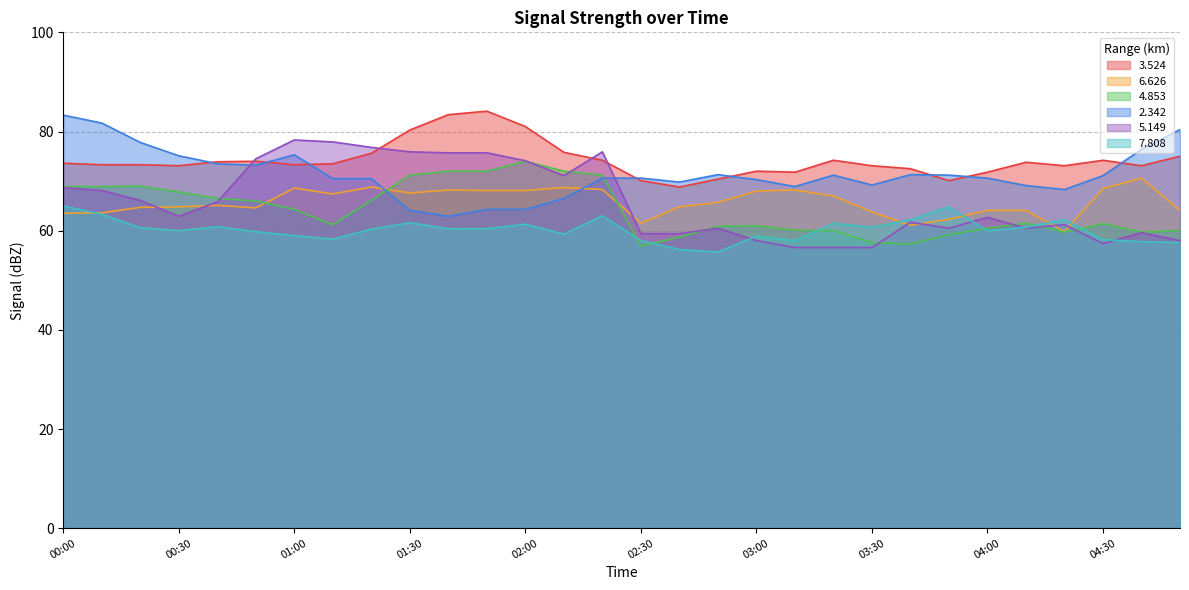

Rank the series by their maximum value, from lowest to highest.

  7.808,   6.626,   4.853,   5.149,   2.342,   3.524